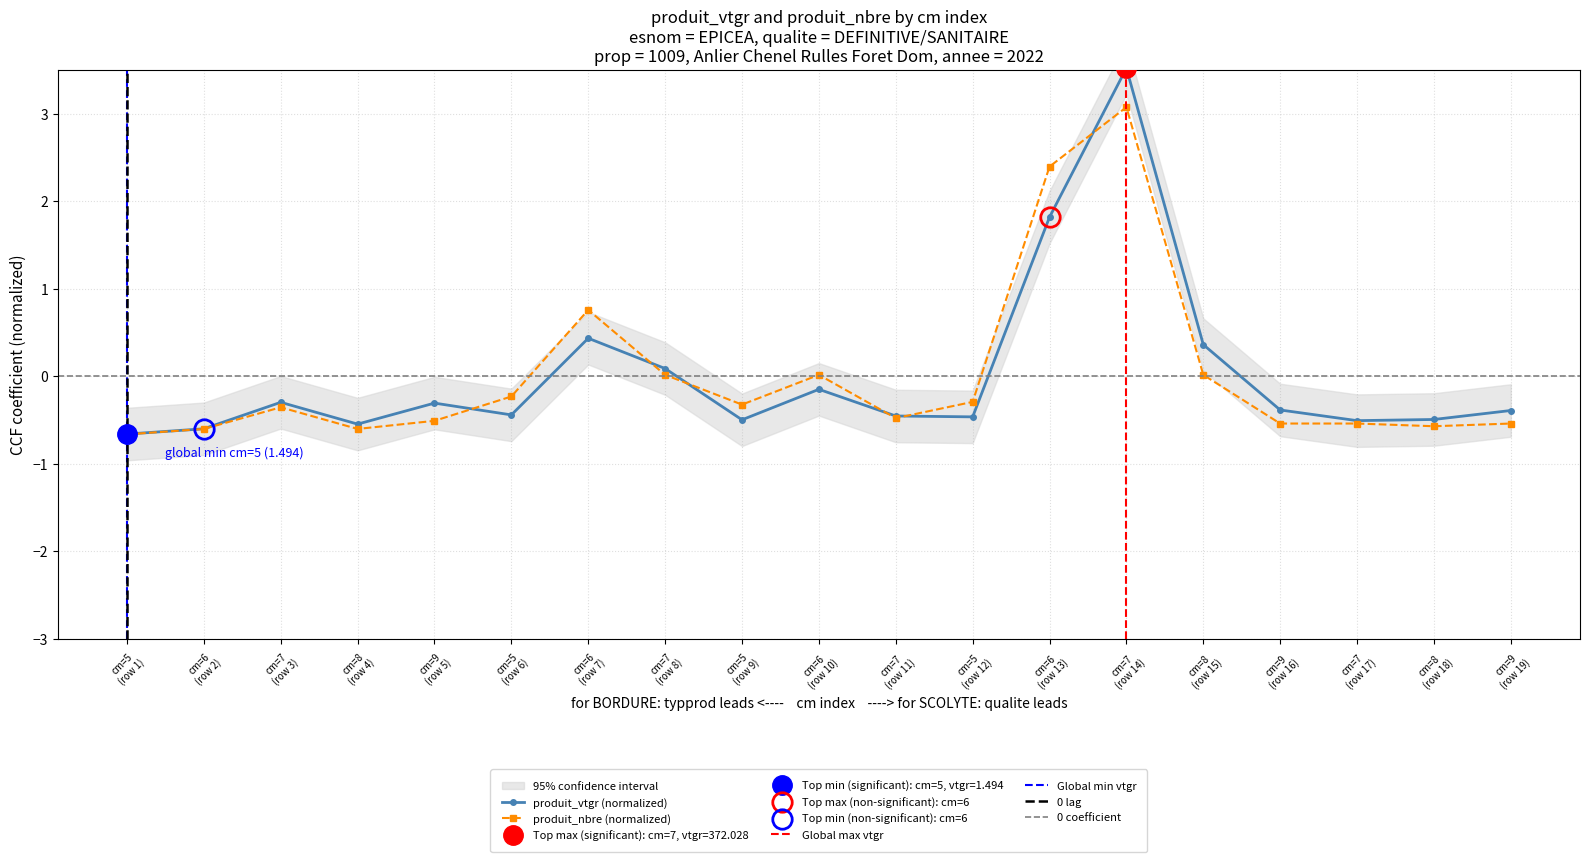

Rank the series by their maximum value, from lowest to highest.

produit_nbre, produit_vtgr